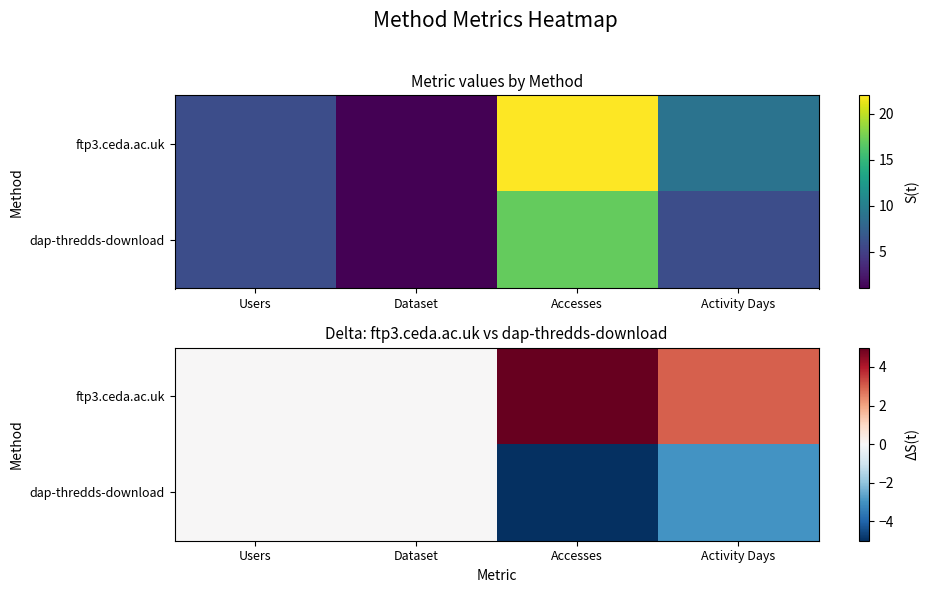

Is it true that ftp3.ceda.ac.uk equals 3 at Users?

False